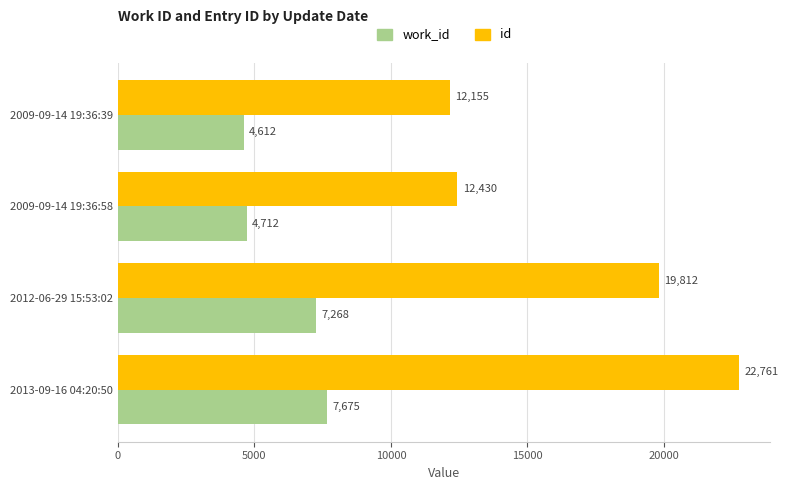

The value of id at 2009-09-14 19:36:58 is 7775. True or false?

False